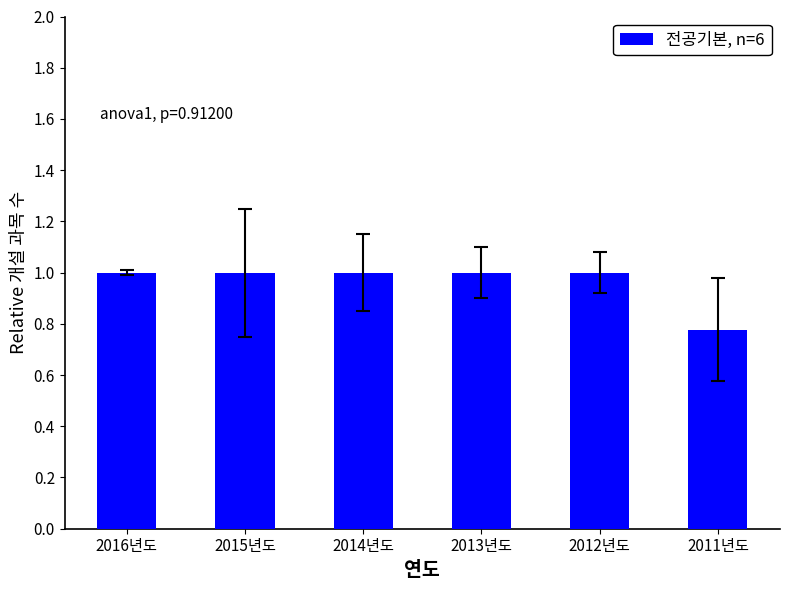

The value at 2015년도 is 1.6. True or false?

False